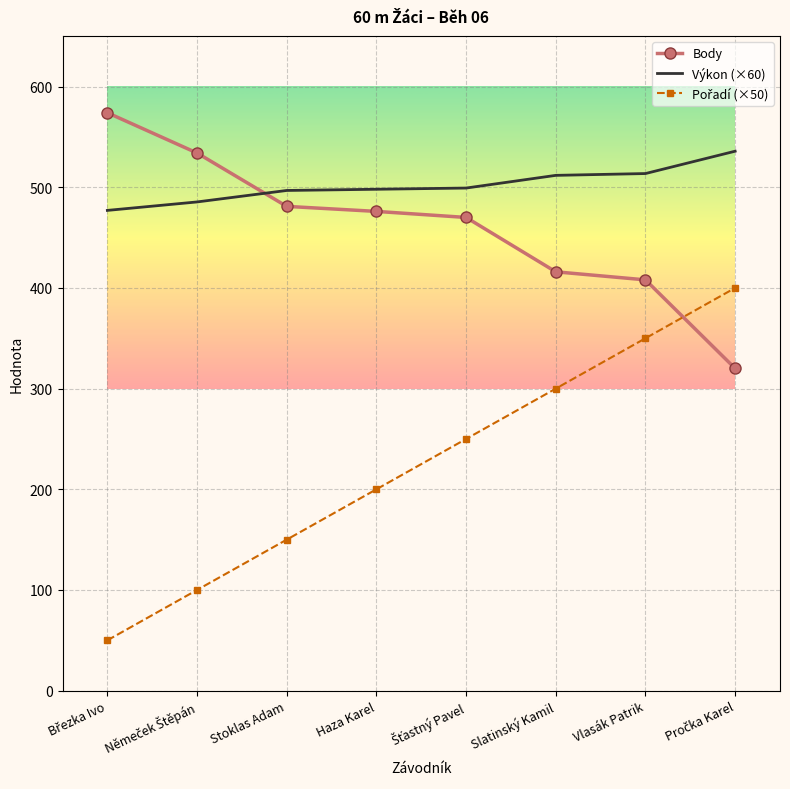

The Výkon (×60) series shows 795.8 at Vlasák Patrik. True or false?

False